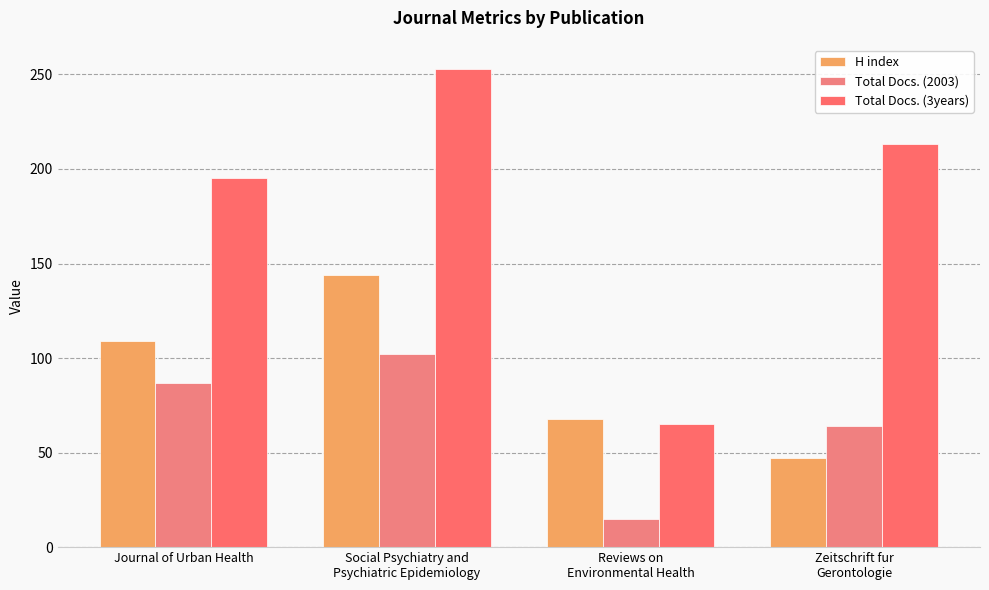

Where is Total Docs. (2003) nearest to the value 58?

Zeitschrift fur
Gerontologie